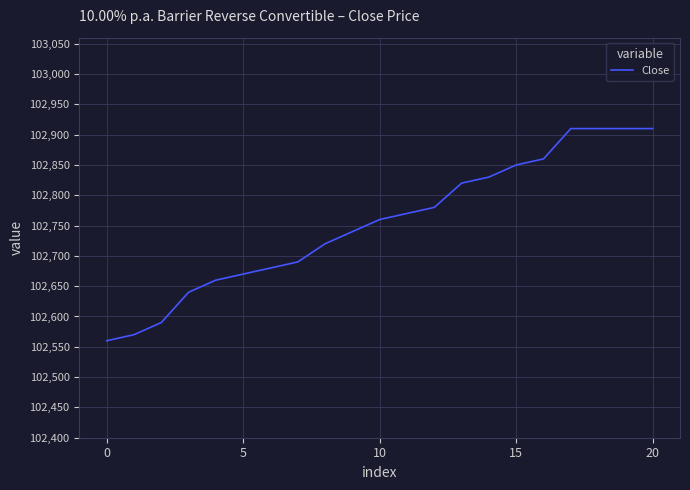

What is the maximum value shown in the chart?

102910